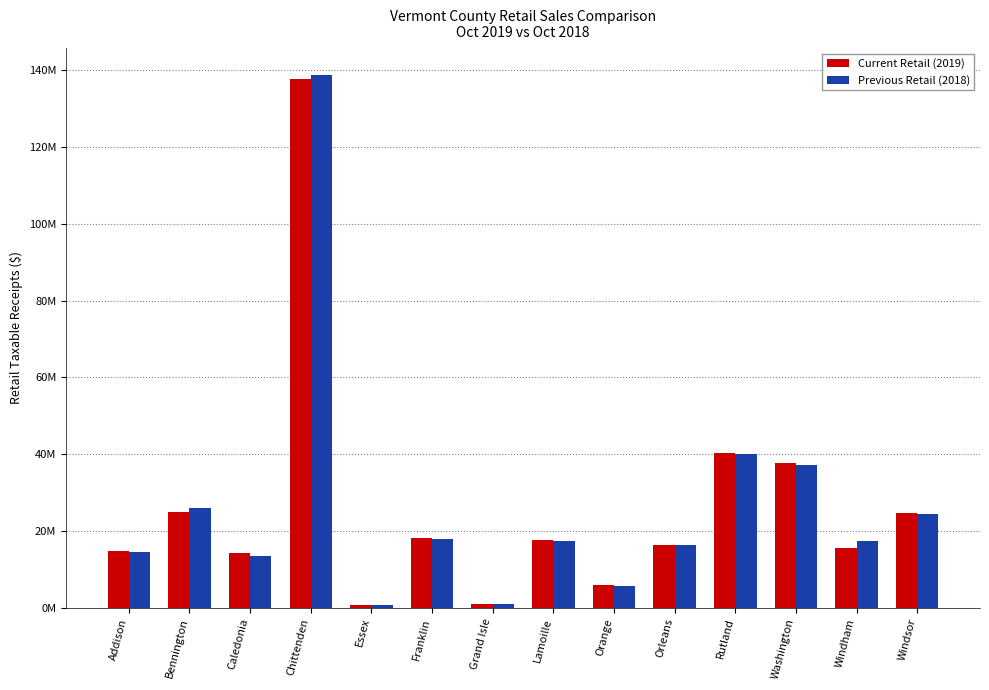

What are all the series names shown in the legend?

Current Retail (2019), Previous Retail (2018)